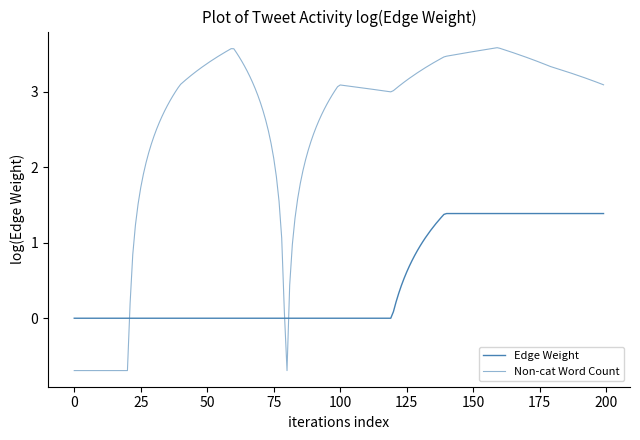

Is this an area chart (filled region under the line)?

No